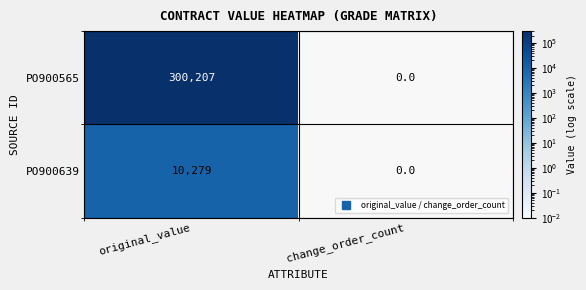

What is the average value of the PO900565 series?

150104